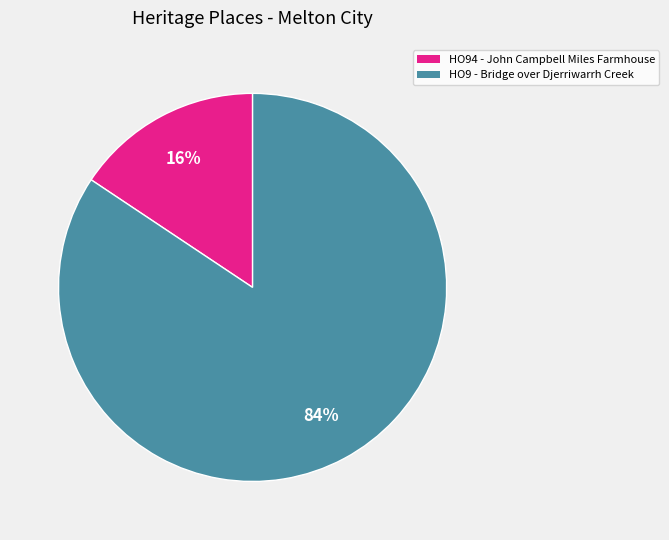

True or false: HO9 - Bridge over Djerriwarrh Creek accounts for 96% of the total.

False